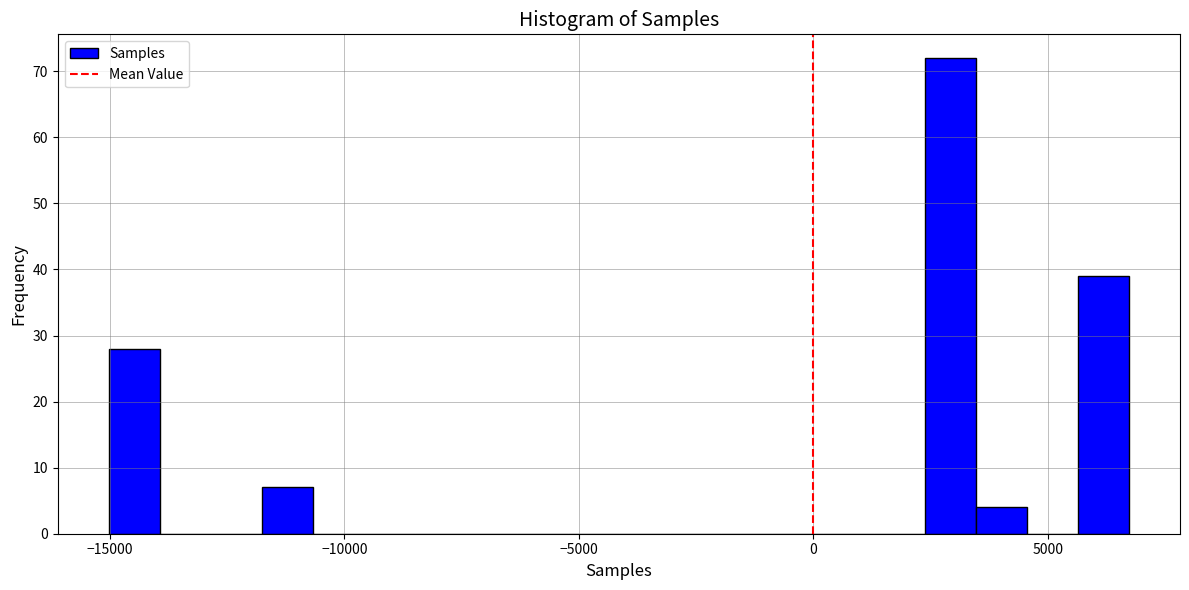

Around what value on the x-axis is the tallest bar? Give the approximate position of its centre, as read against the axis.

3000